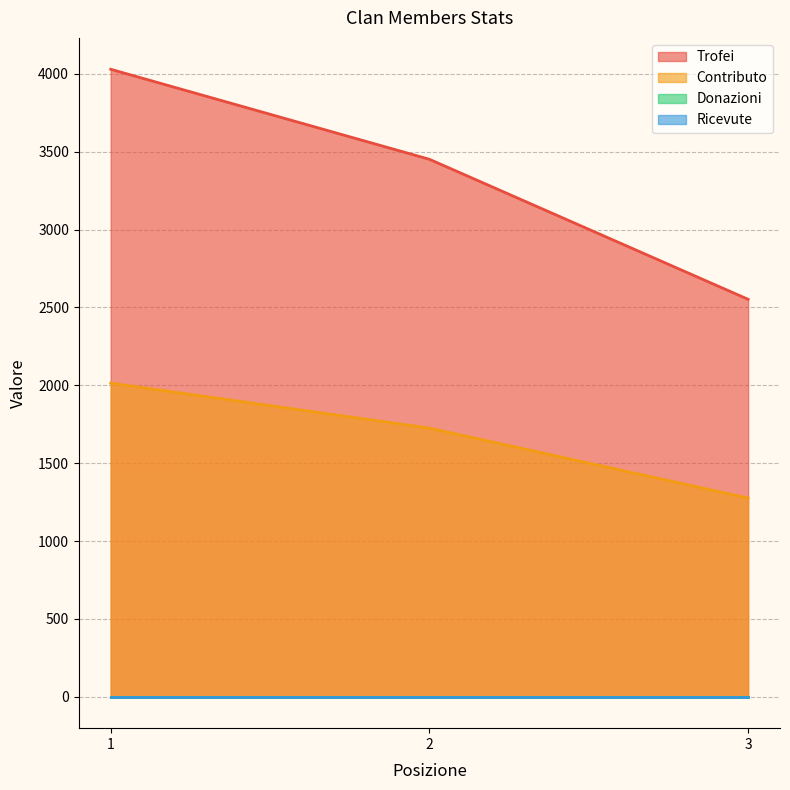

How many lines are shown in the chart?

4